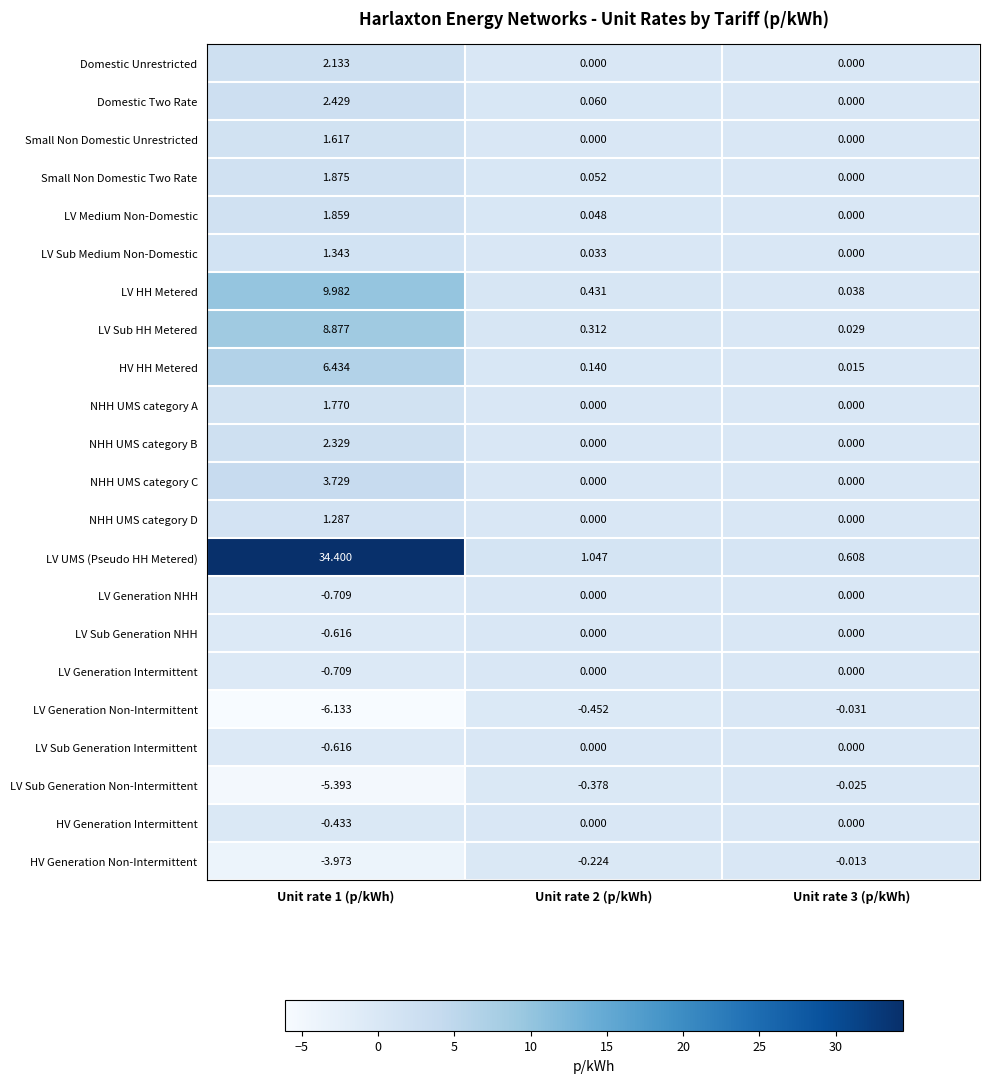

Which label corresponds to the largest value in the chart?

Unit rate 1 (p/kWh)